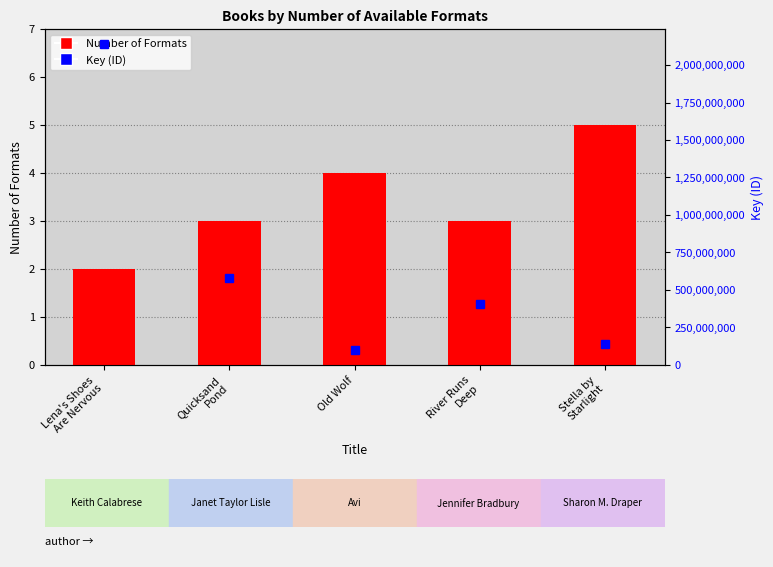

Which series has the largest total across all categories?

Key (ID)